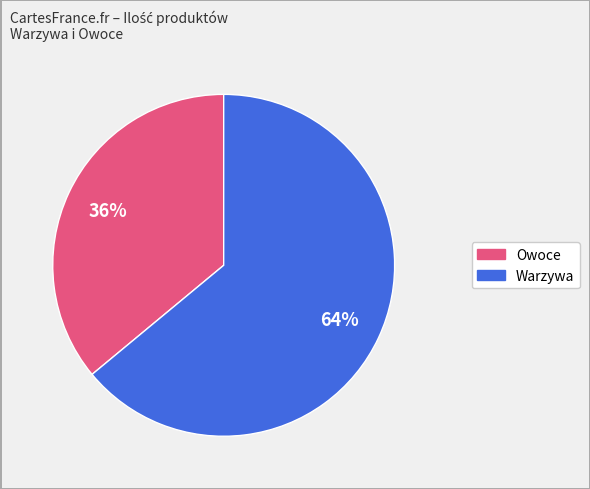

To the nearest percent, what is the average slice percentage?

50%